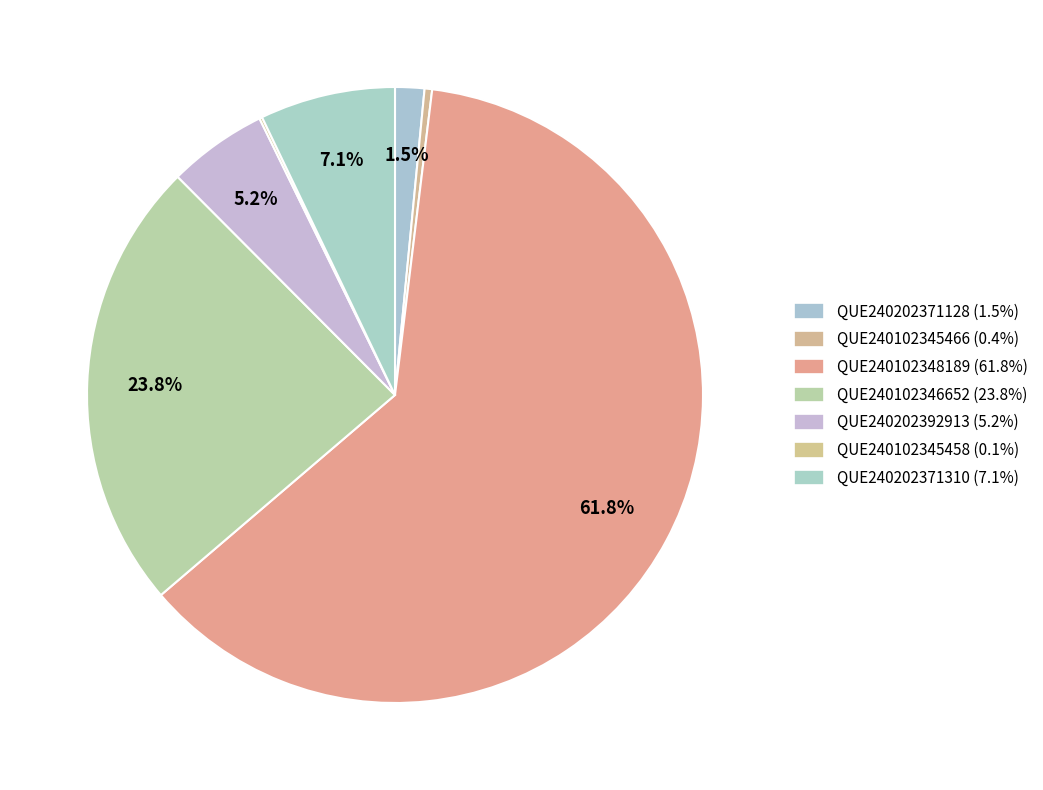

To the nearest percent, what percentage of the pie is QUE240202371128?

2%